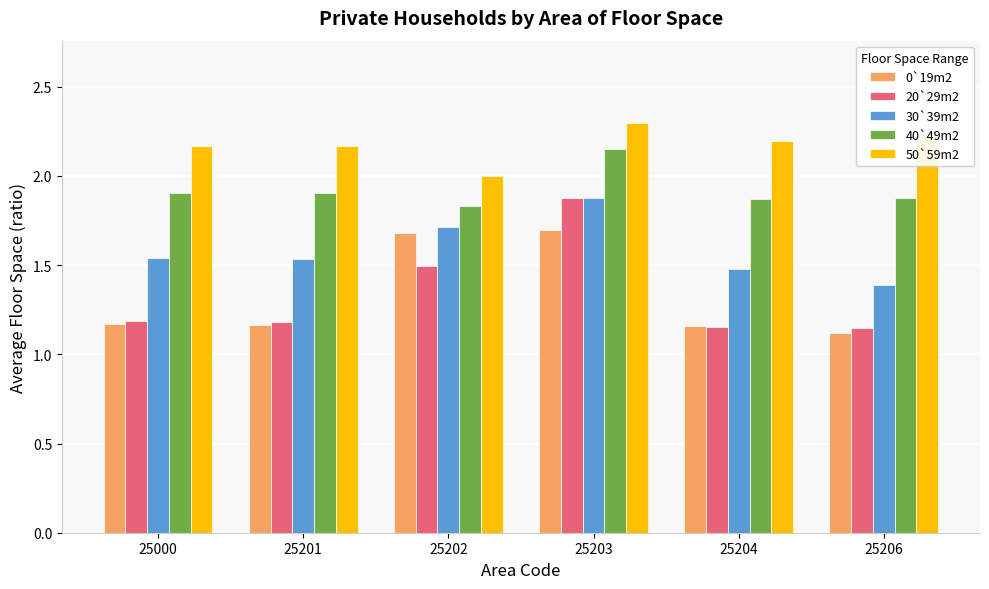

Which series changed the most between 25202 and 25203?

20`29m2